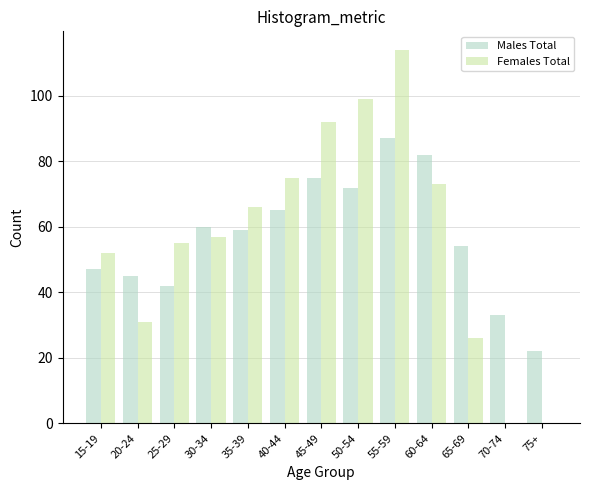

Reading right to left, transcribe all the data shown in this chart.

Males Total: 75+=22	70-74=33	65-69=54	60-64=82	55-59=87	50-54=72	45-49=75	40-44=65	35-39=59	30-34=60	25-29=42	20-24=45	15-19=47
Females Total: 75+=0	70-74=0	65-69=26	60-64=73	55-59=114	50-54=99	45-49=92	40-44=75	35-39=66	30-34=57	25-29=55	20-24=31	15-19=52